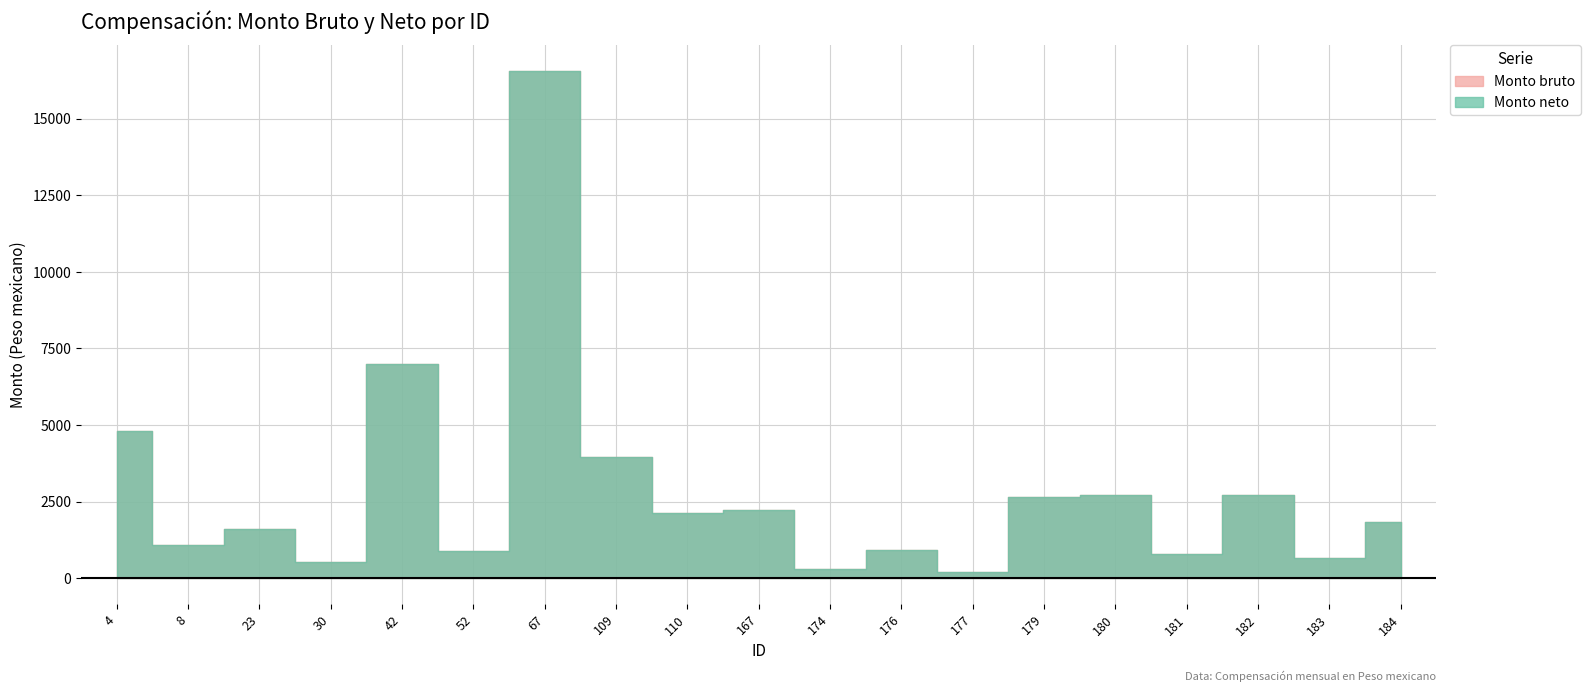

How many lines are shown in the chart?

2